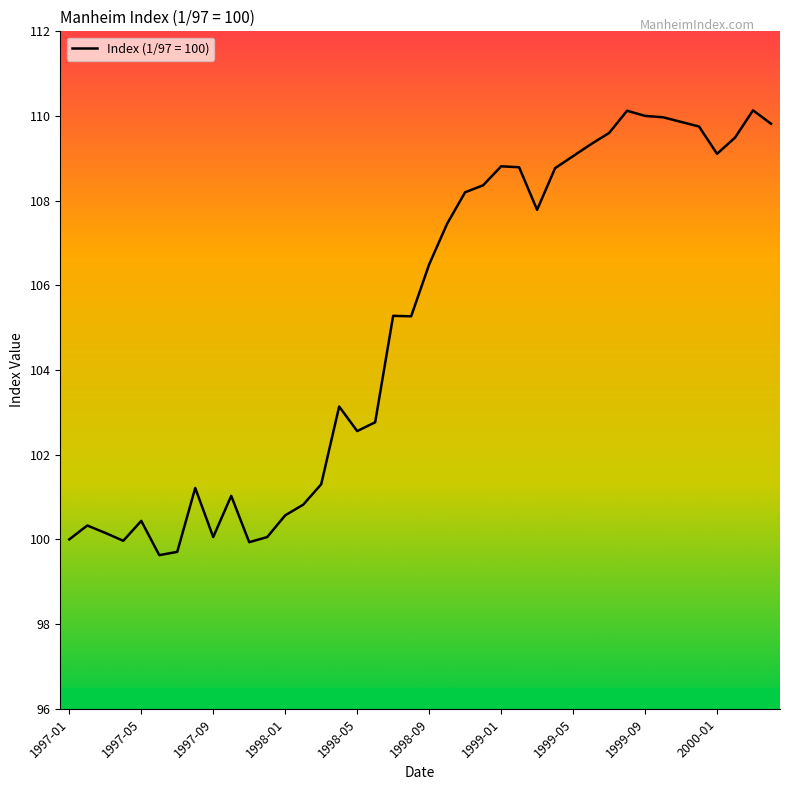

What is the difference between the maximum and minimum values?

10.5